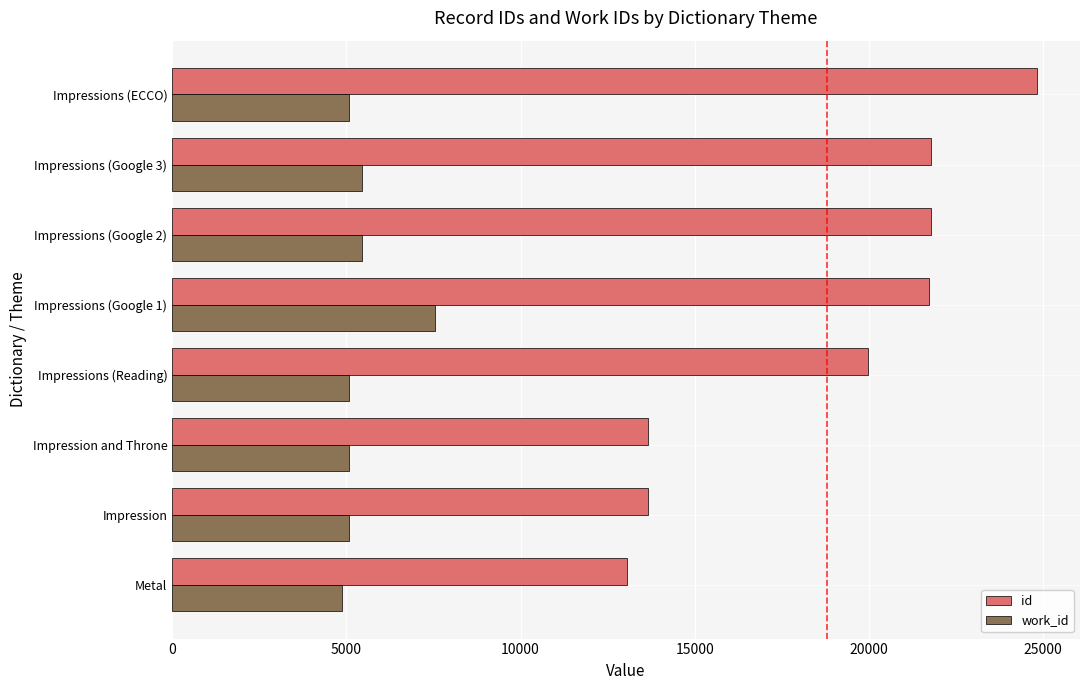

At Impression and Throne, list the series in order from smallest to largest.

work_id, id